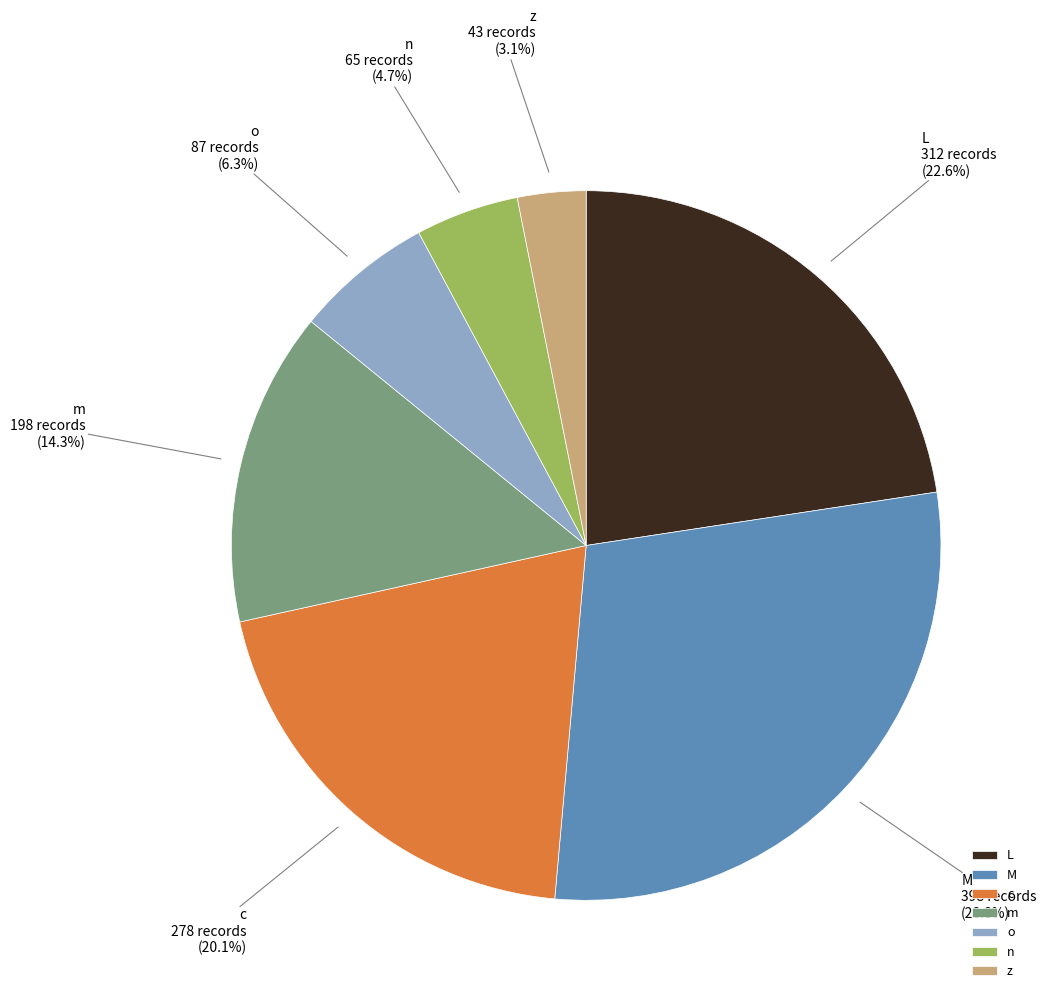

What is the ratio of the value at c to the value at L?

0.9